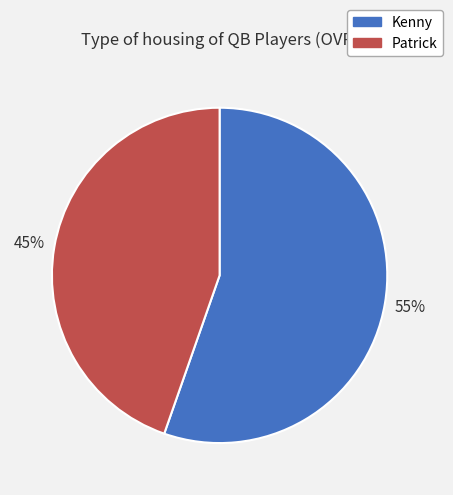

The Kenny slice represents 55% of the pie. True or false?

True